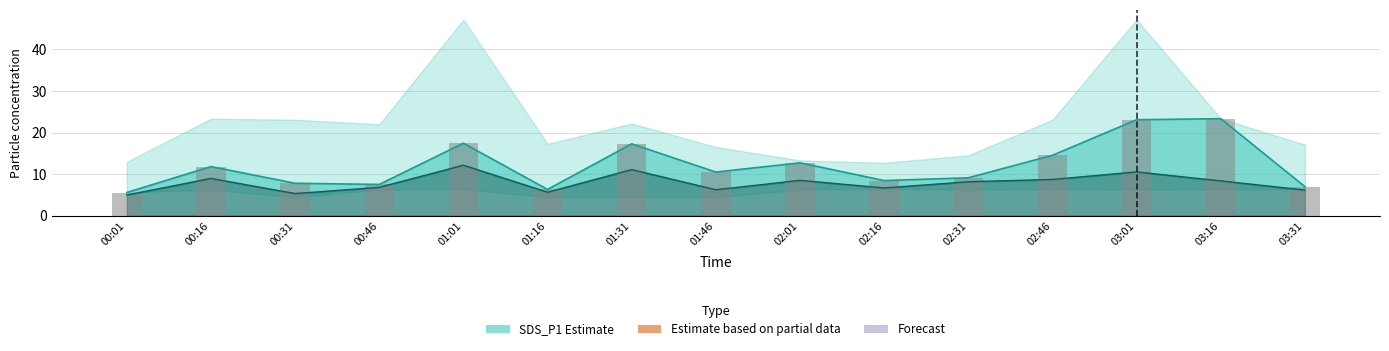

Is it true that the value at 03:01 is 23.1?

True